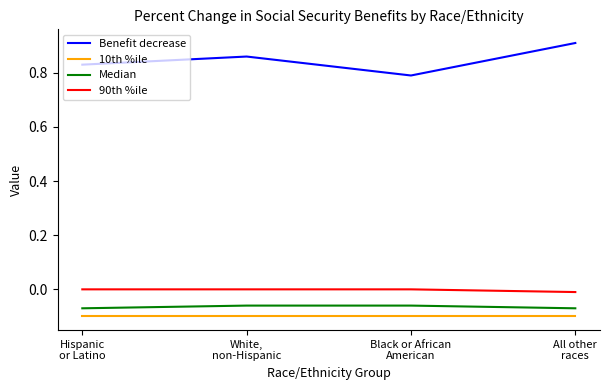

What is the difference between the second highest and minimum values in the Benefit decrease series?

0.1